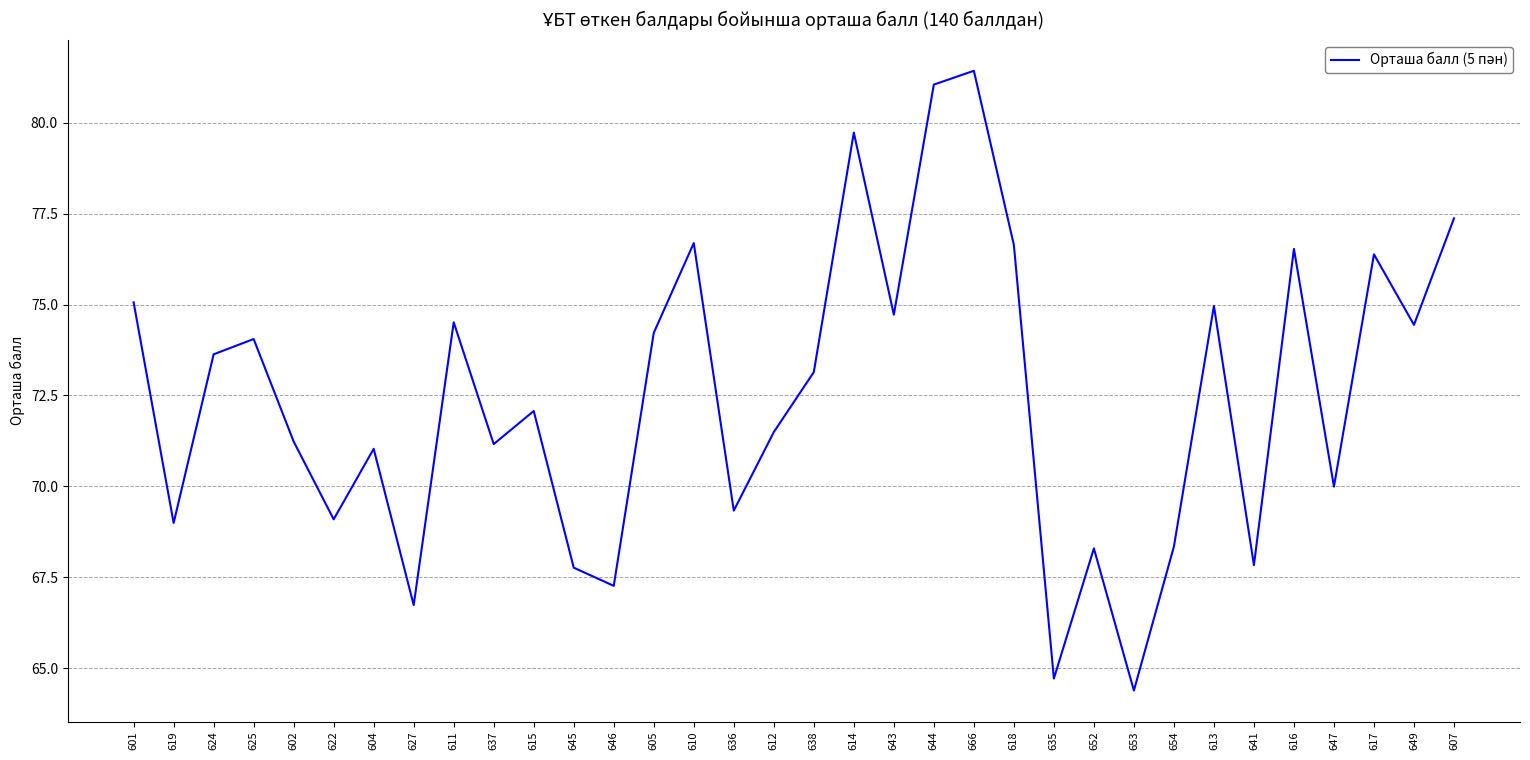

What is the difference between the values at 647 and 627?

3.3